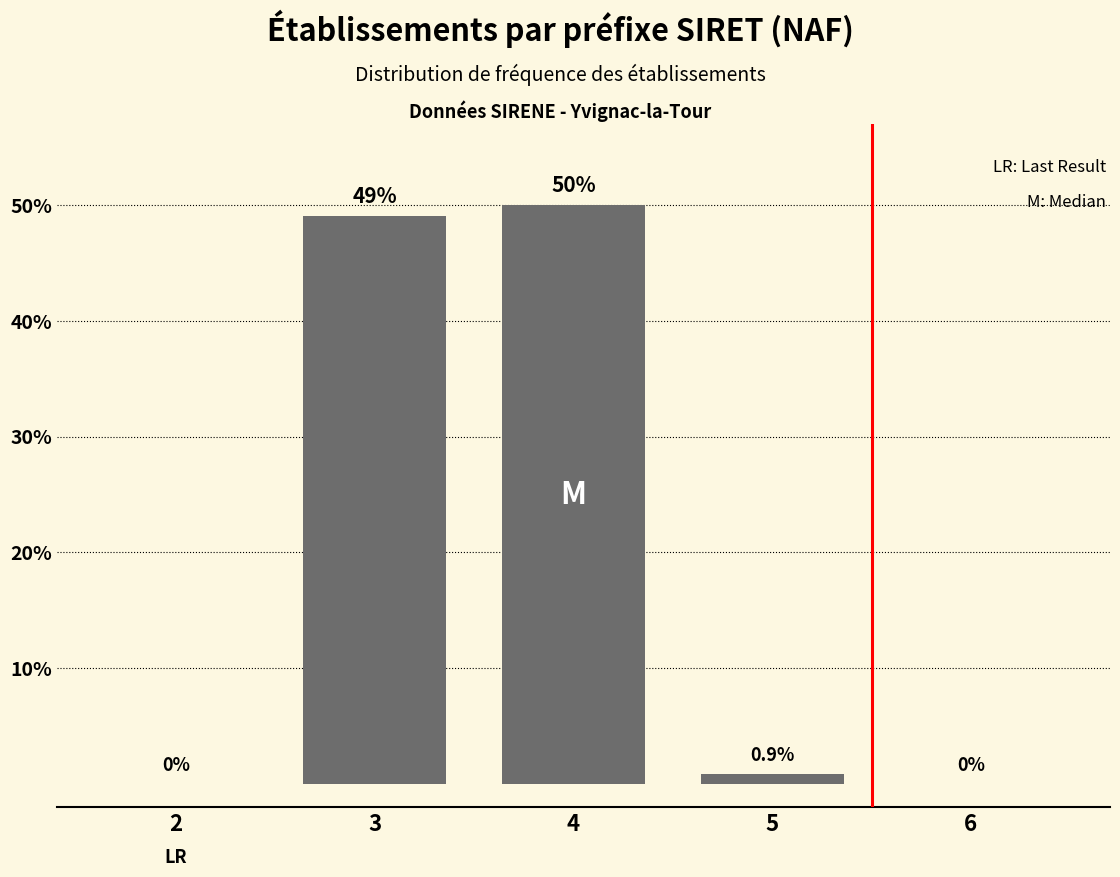

Reading left to right, what are all the values shown in this chart?

2=0.0	3=49.0	4=50.0	5=0.9	6=0.0